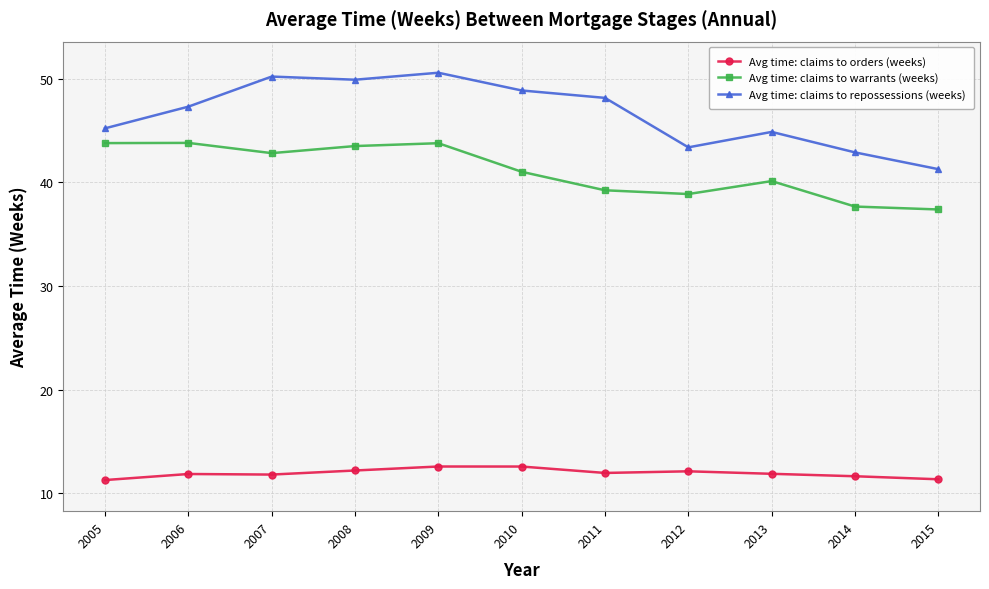

How many lines are shown in the chart?

3